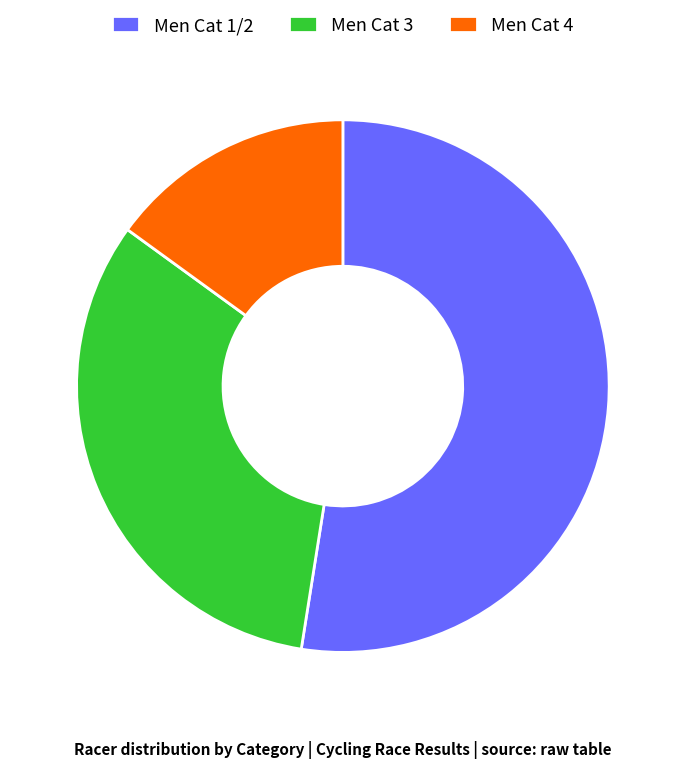

Do Men Cat 1/2 and Men Cat 3 together represent more than half of the pie?

Yes